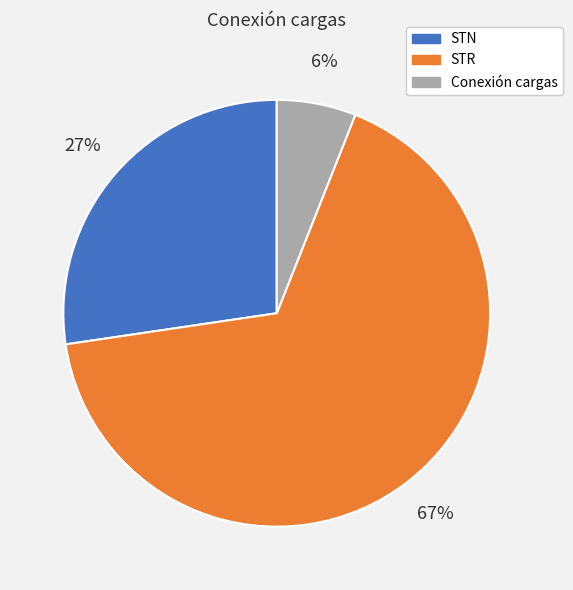

To the nearest percent, what portion does Conexión cargas represent?

6%